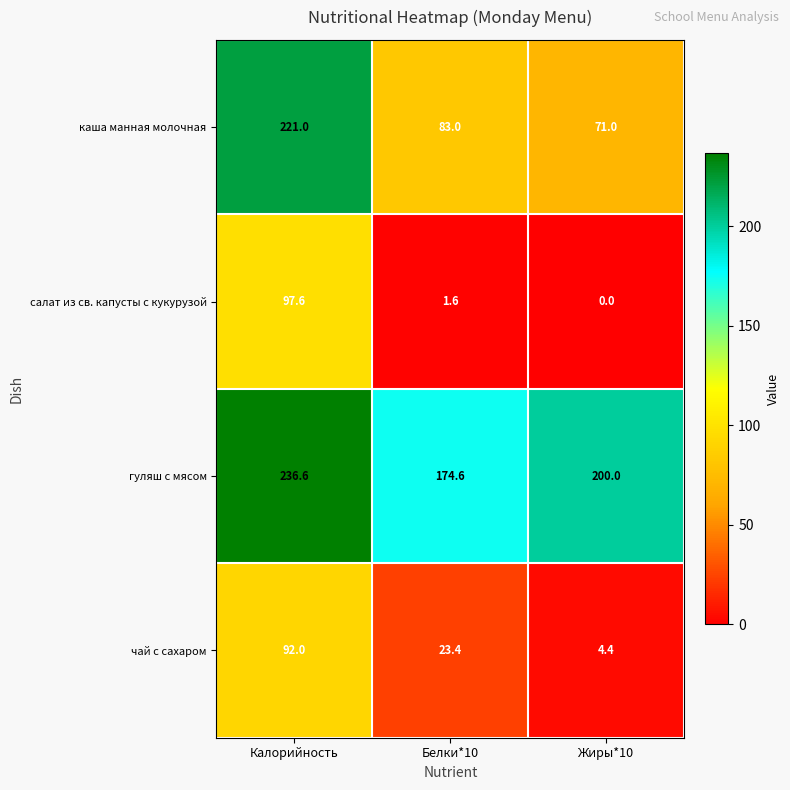

List the series in order of their peak value, lowest first.

чай с сахаром, салат из св. капусты с кукурузой, каша манная молочная, гуляш с мясом